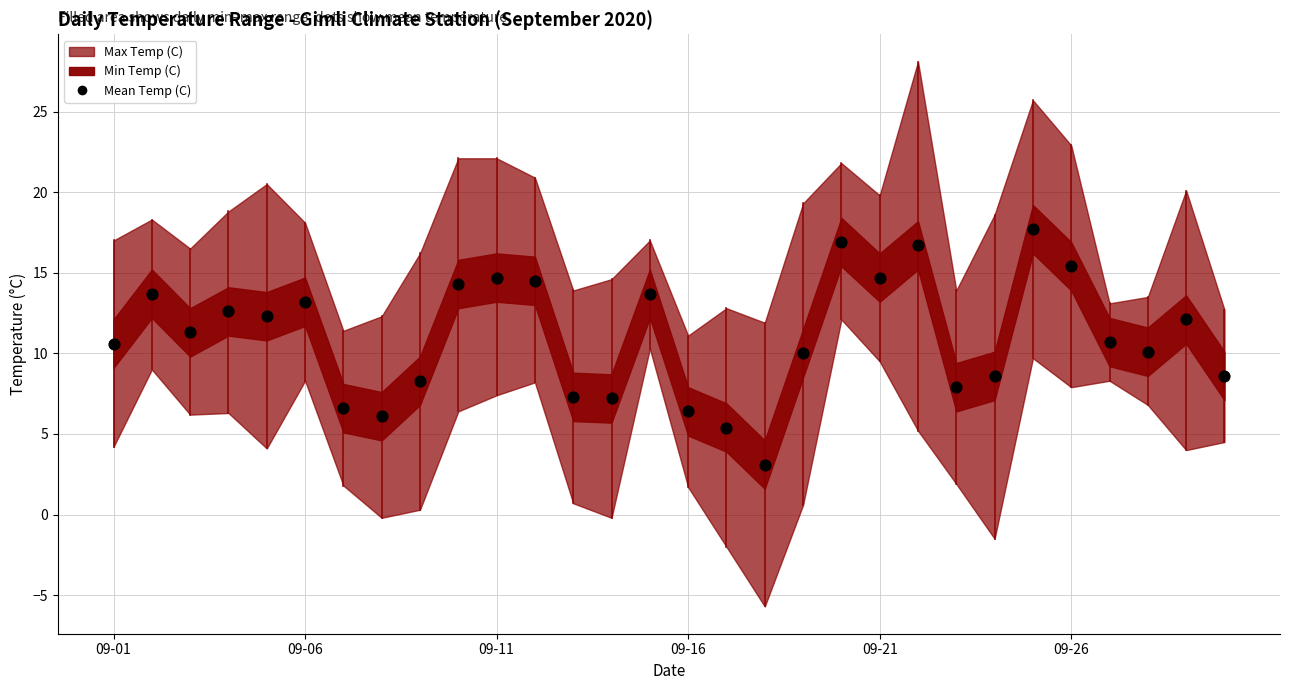

What is the range of Y values (max minus min)?

14.6